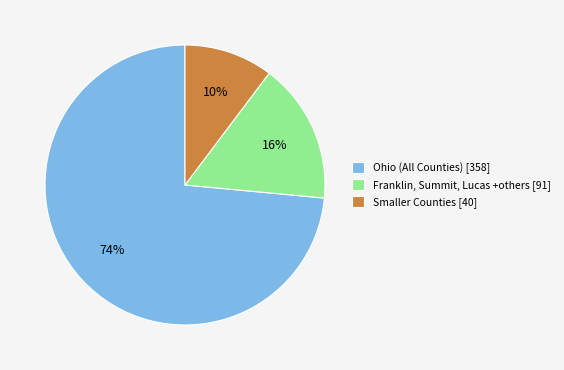

Count the number of slices in the pie.

3